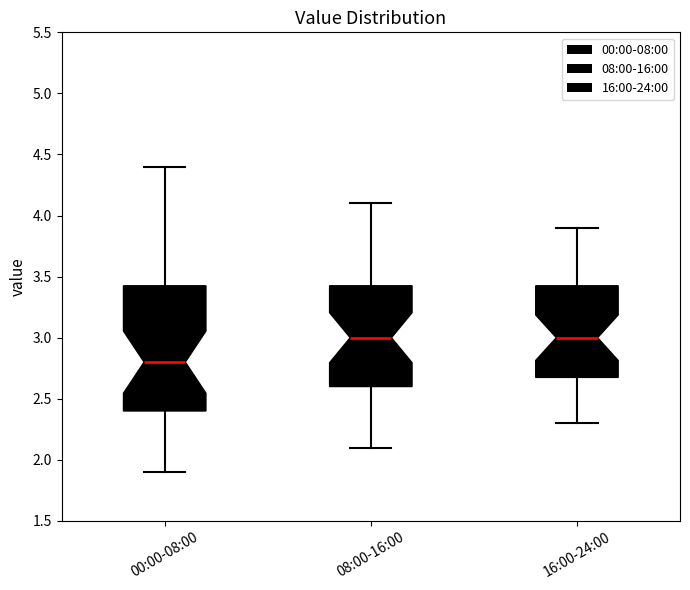

Reading left to right, read every box against the y-axis: the position of its median line, the range the box covers, and the ends of its whiskers. The values are not printed on the chart, so give them approximately, as read against the axis.

00:00-08:00: median 2.80, box 2.40 to 3.45, whiskers 1.90 to 4.40
08:00-16:00: median 3.00, box 2.60 to 3.45, whiskers 2.10 to 4.10
16:00-24:00: median 3.00, box 2.70 to 3.45, whiskers 2.30 to 3.90